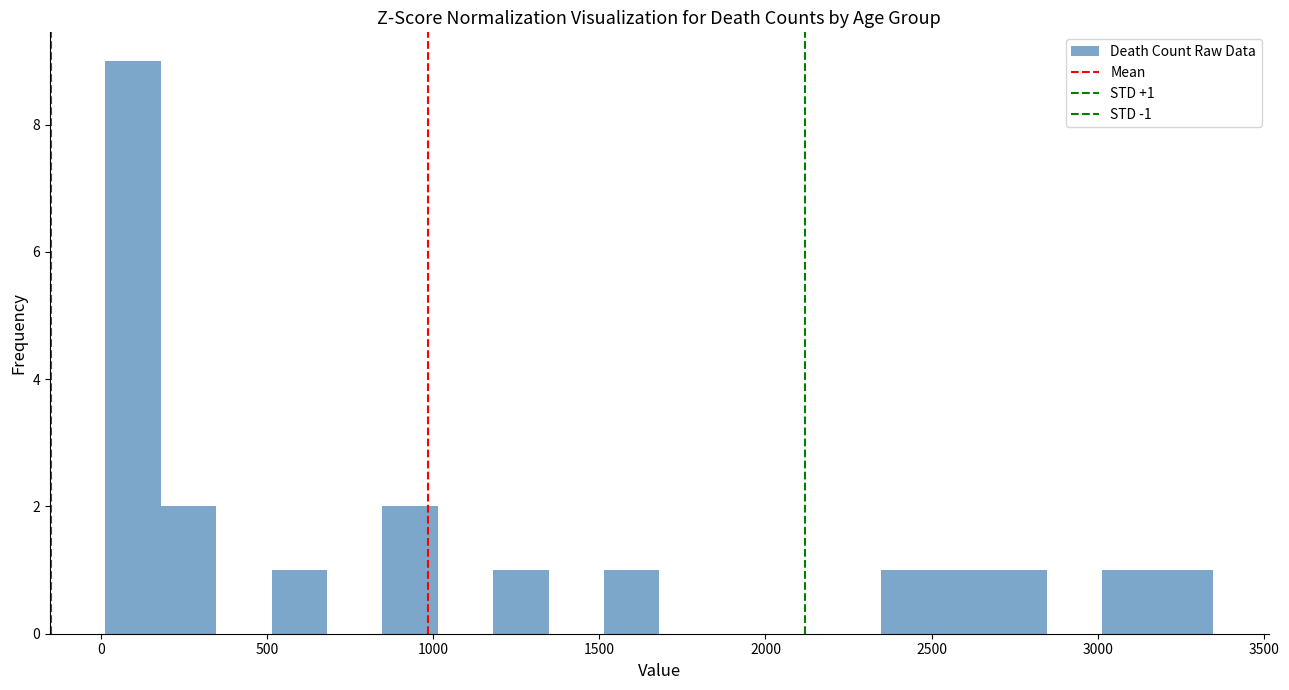

Read against the x-axis, roughly where is the centre of the tallest bar?

100